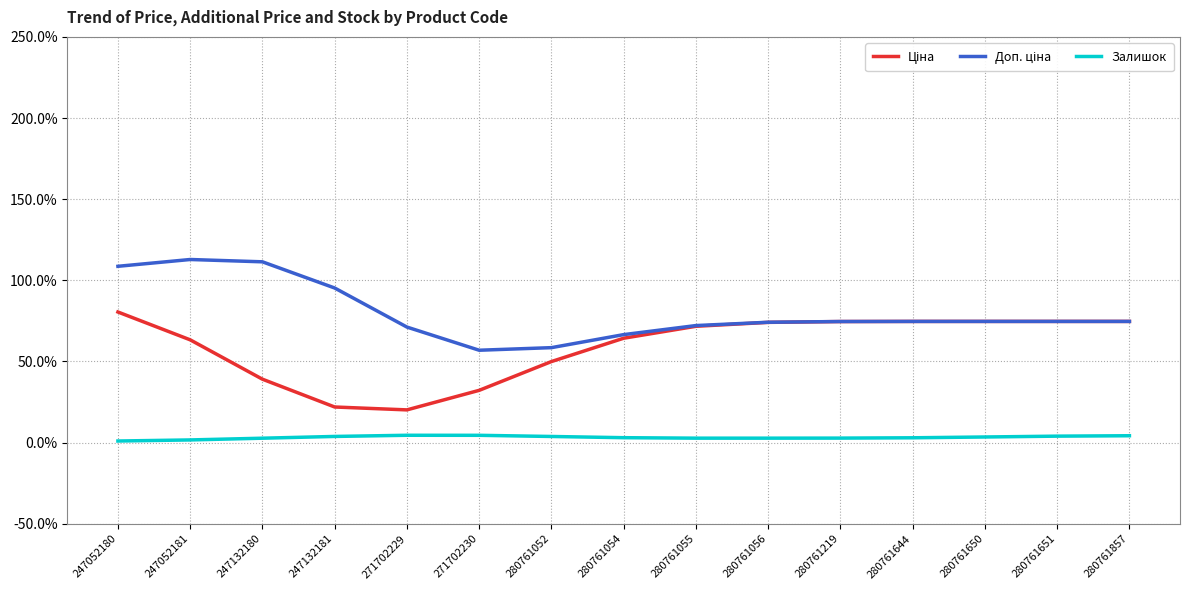

Does the chart have visible grid lines?

Yes